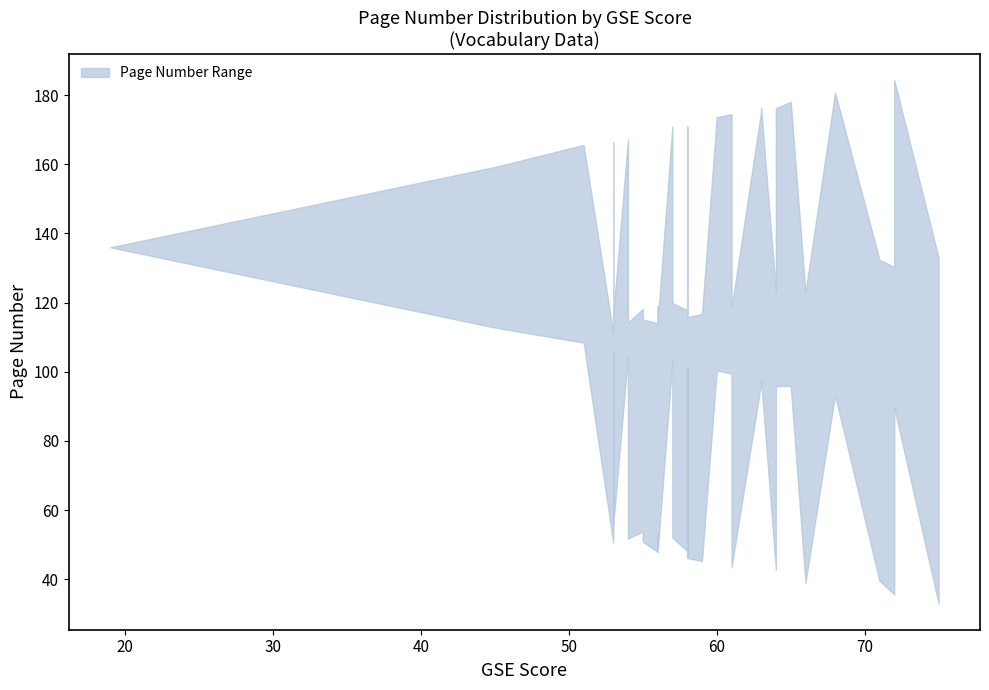

Rank the series at 4 from highest to lowest value.

upper, lower